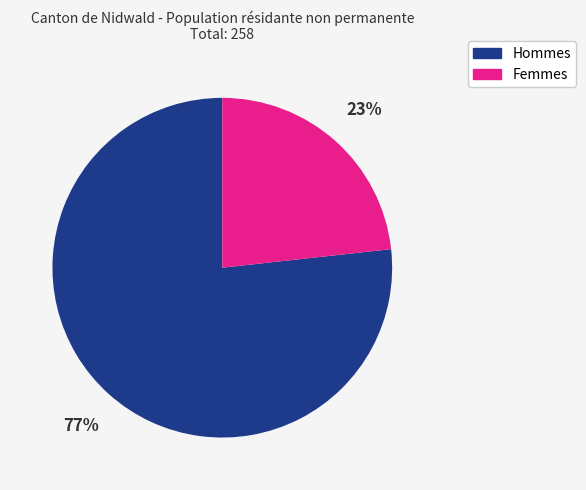

Combined, do Hommes and Femmes account for over 50%?

Yes